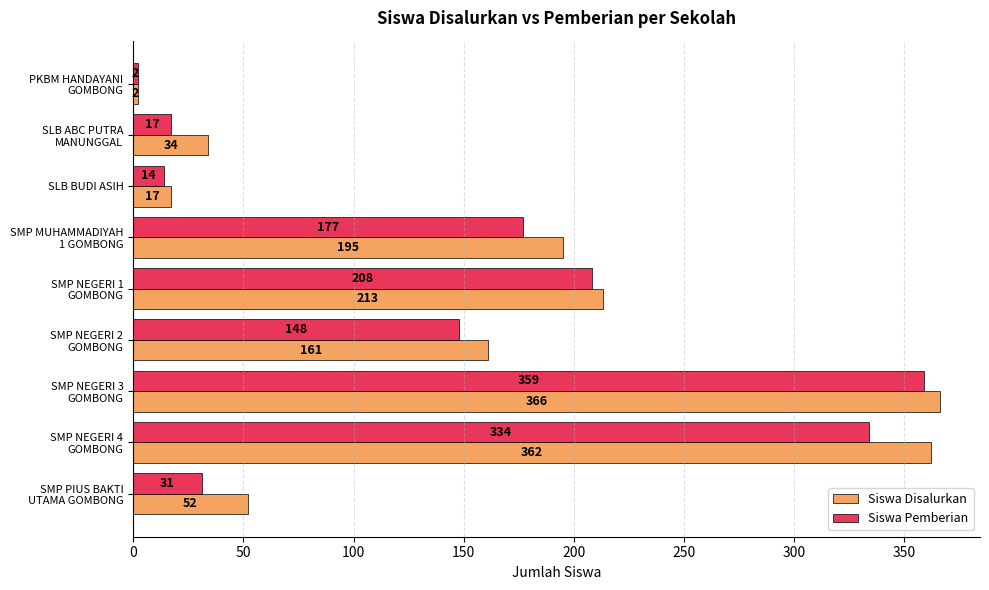

At which category is the sum across all series the highest?

SMP NEGERI 3
GOMBONG